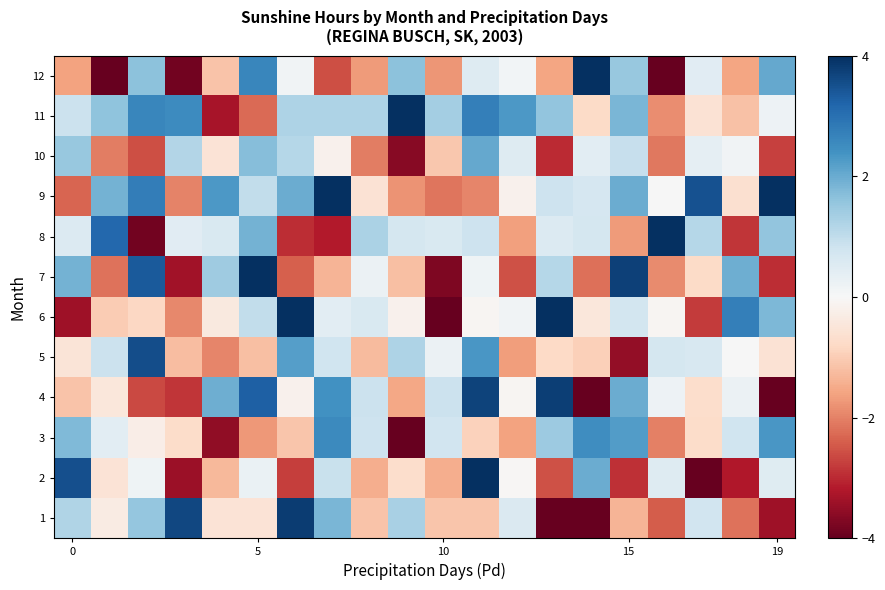

Which label corresponds to the smallest value in the chart?

13